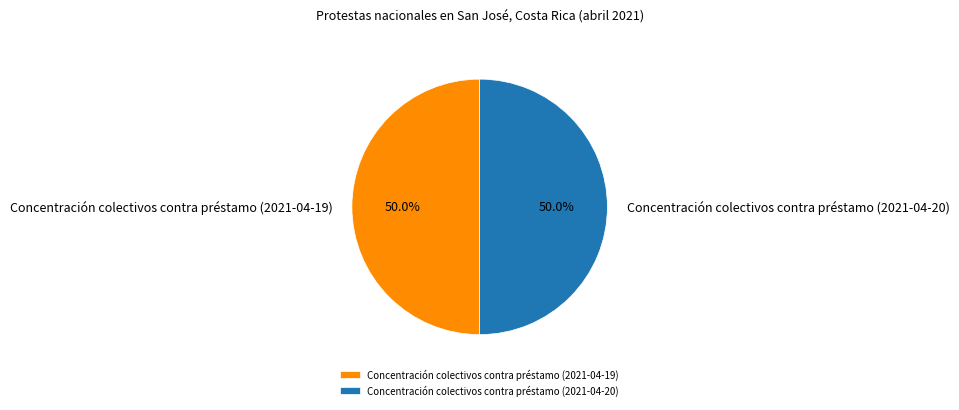

To the nearest percent, what is the average slice percentage?

50%